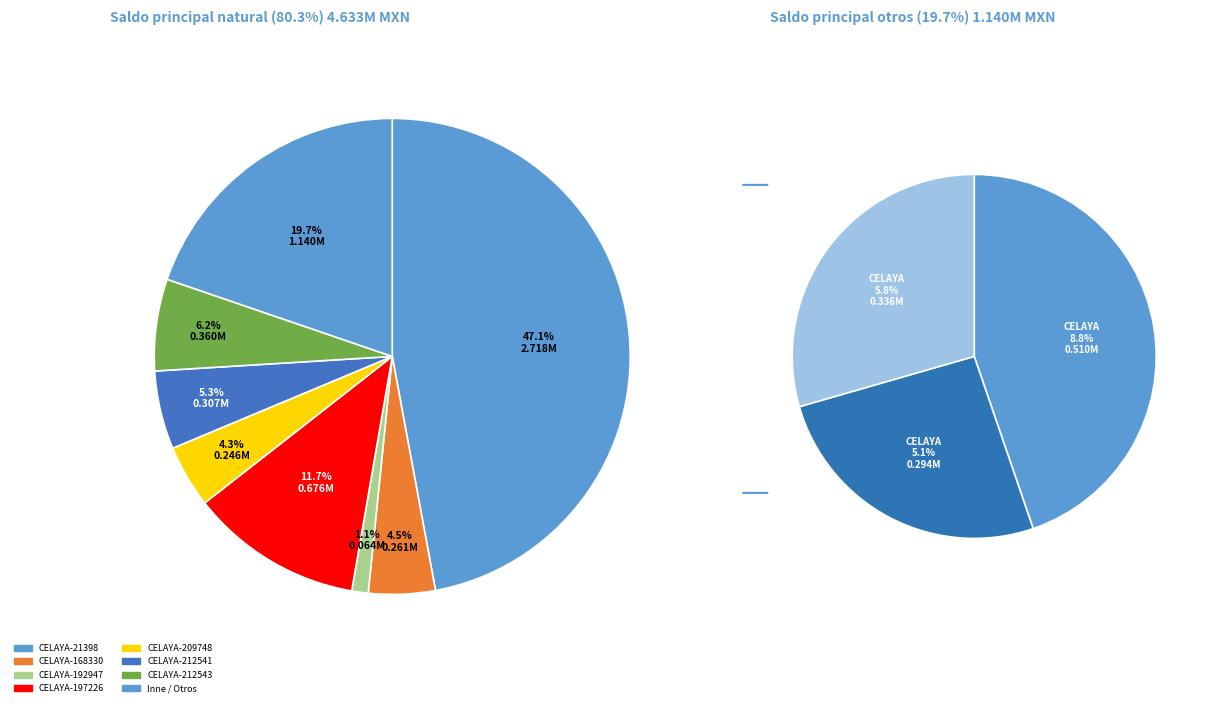

What percentage is the CELAYA-192947 slice, to the nearest percent?

1%